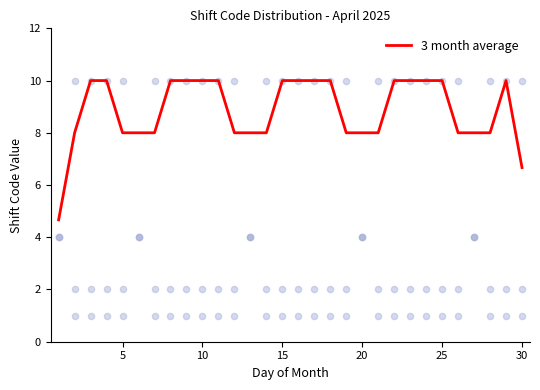

Which series has the largest total across all categories?

CS-GONDOLA